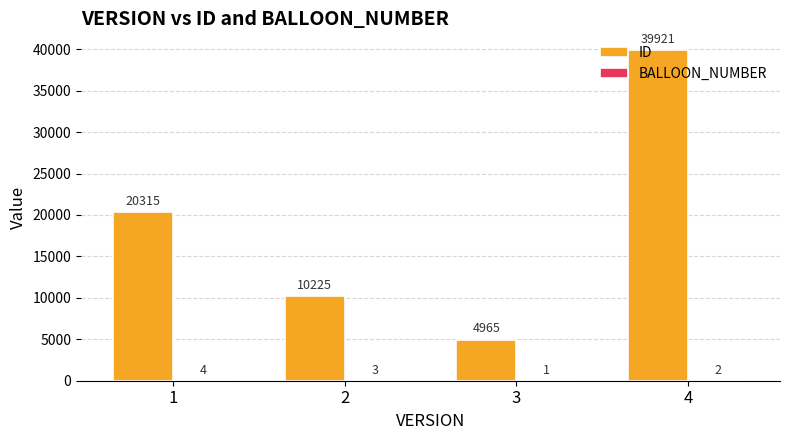

How many groups of bars are there?

4